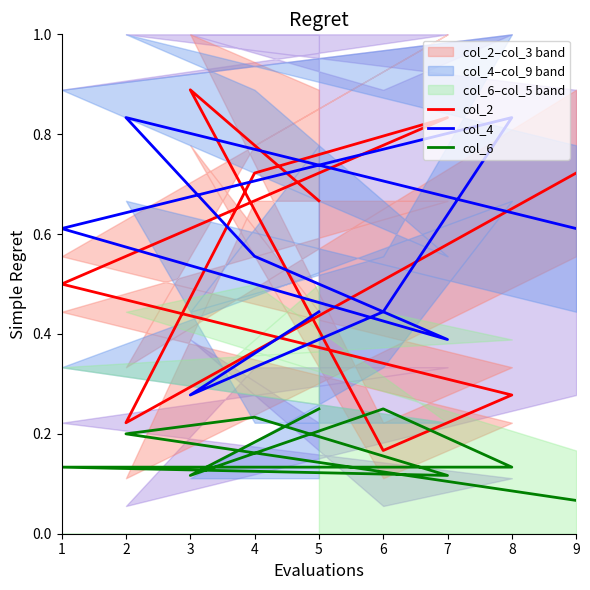

How many interior local peaks does the col_4 series have?

2